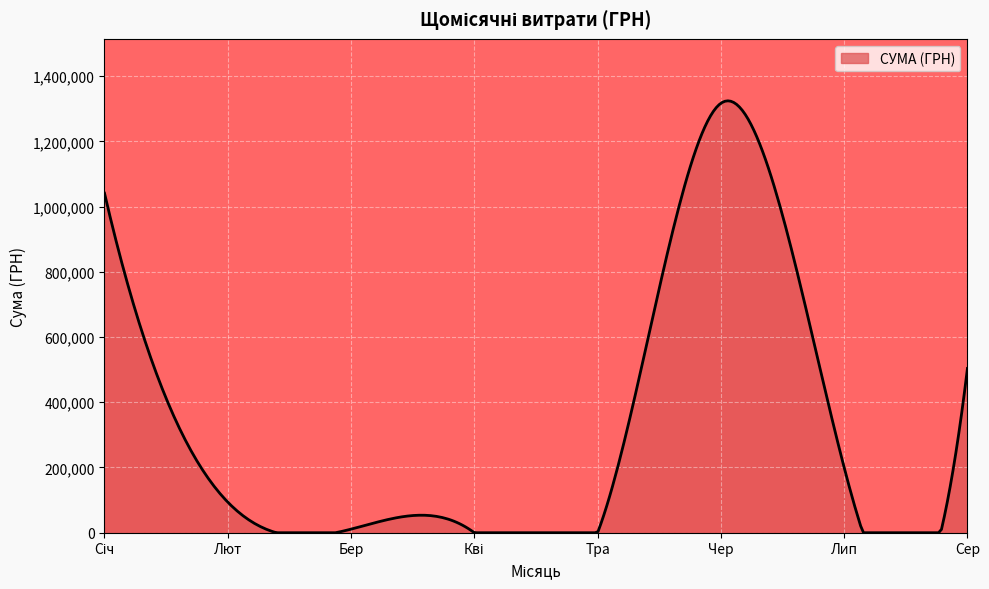

What is the maximum value shown in the chart?

1324314.3